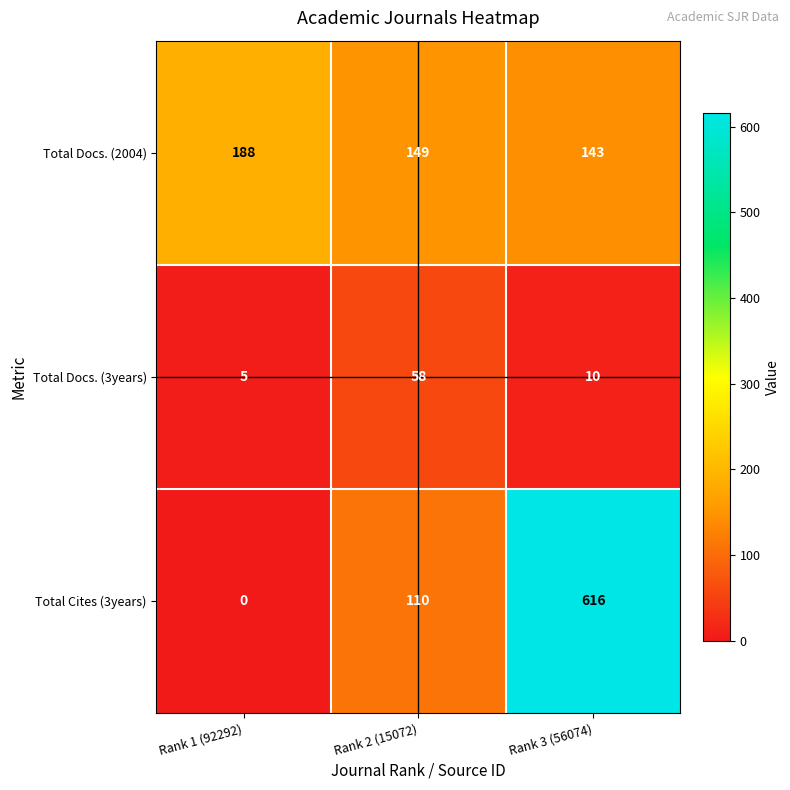

Reading right to left, what are all the values shown in this chart?

Total Docs. (2004): 143	149	188
Total Docs. (3years): 10	58	5
Total Cites (3years): 616	110	0